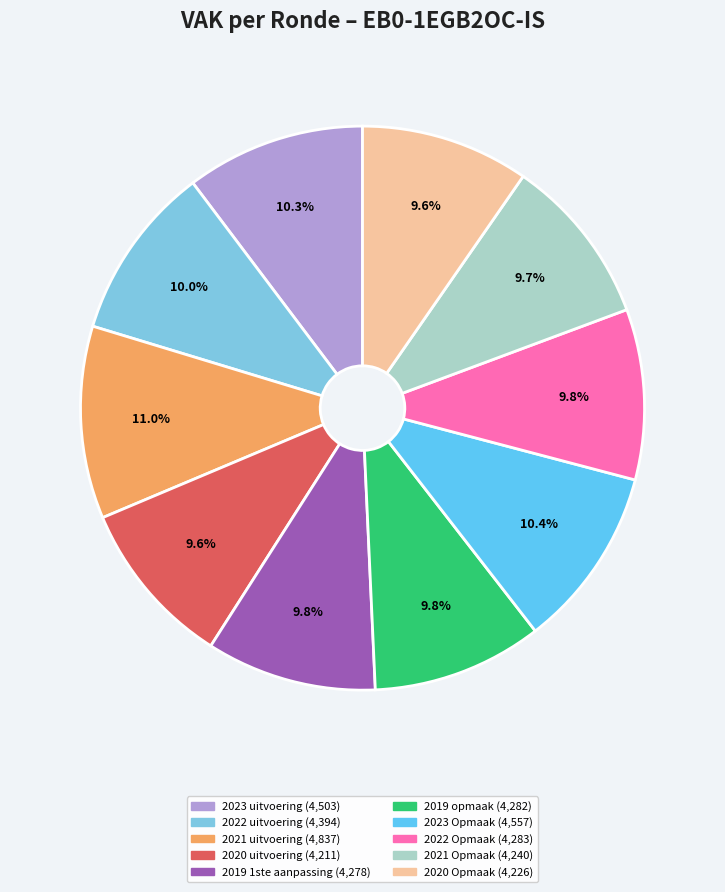

What is the ratio of the value at 2021 Opmaak to the value at 2023 Opmaak?

0.9